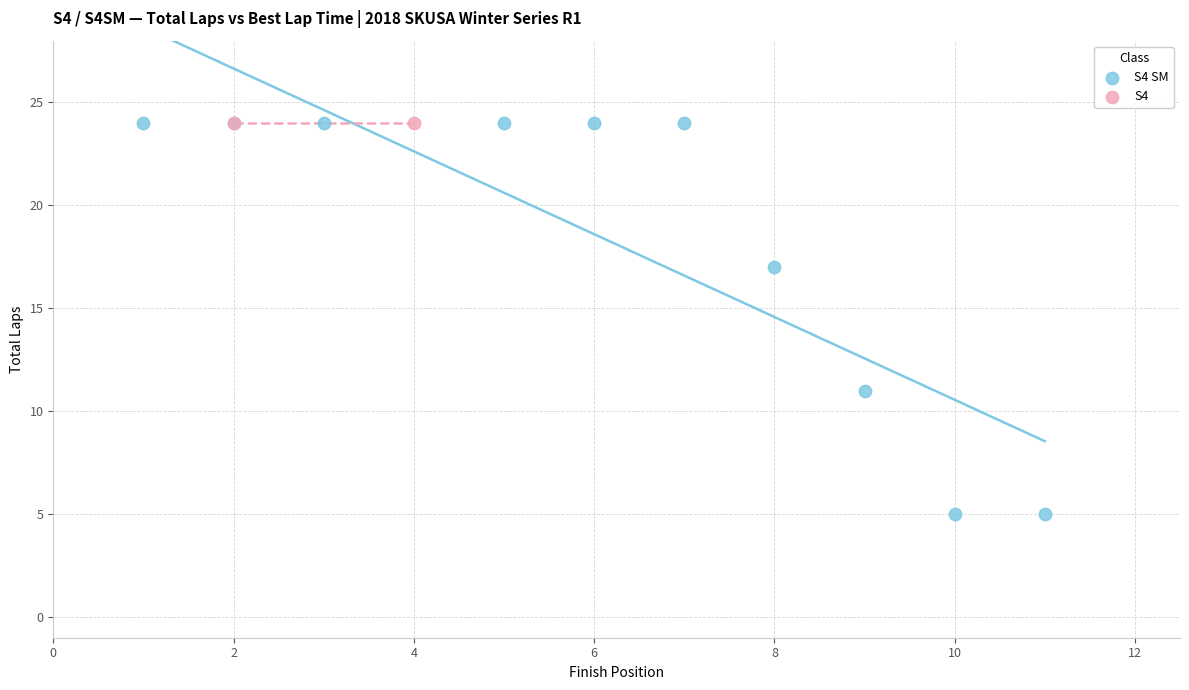

What are all the series names shown in the legend?

S4 SM, S4